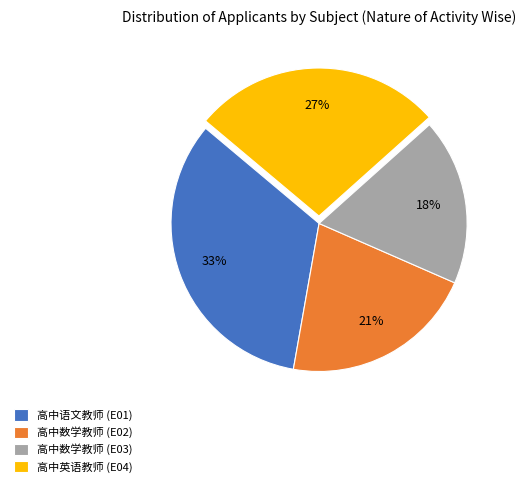

What is the largest slice in the pie chart?

高中语文教师 (E01)